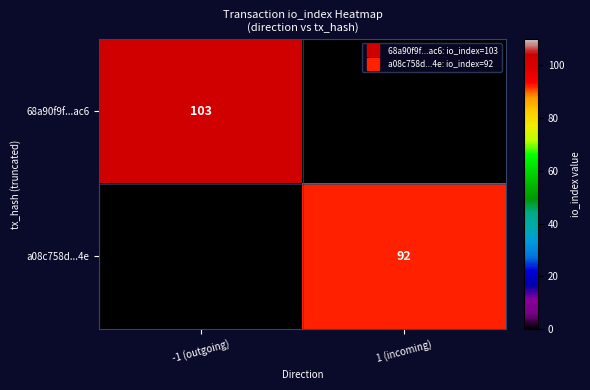

What is the maximum value shown in the chart?

103